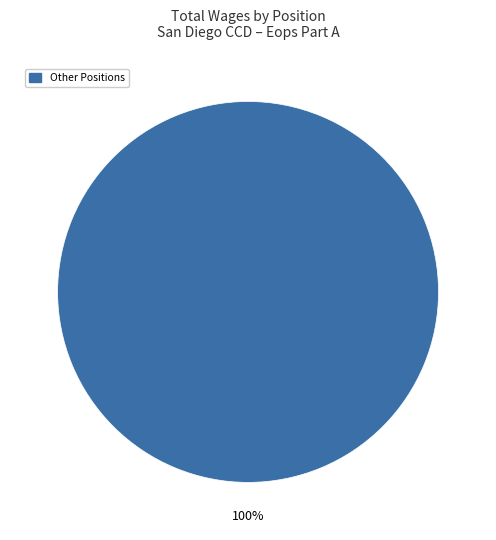

Does any single category account for the majority?

Yes